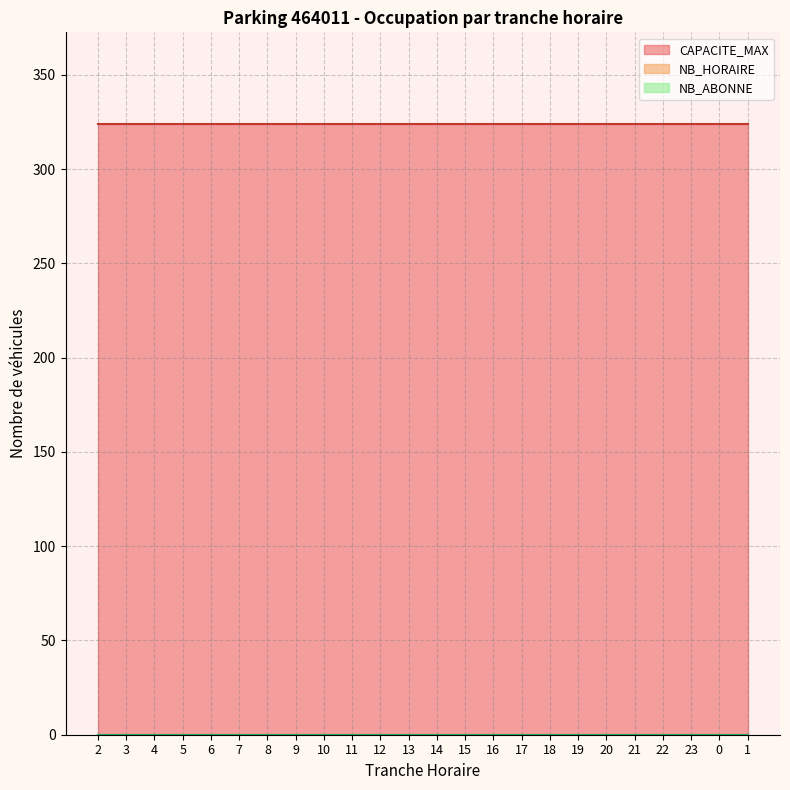

What is the total value across all series at 19?

324